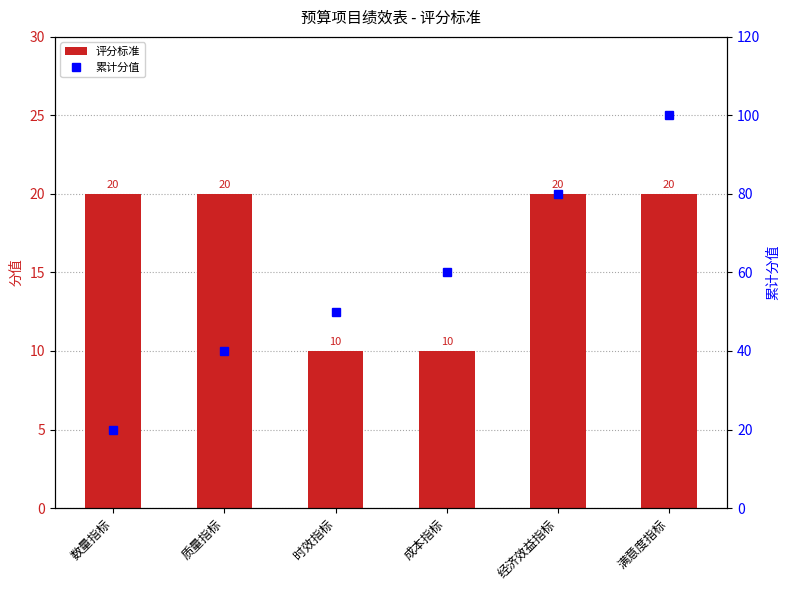

List the series in order of their peak value, highest first.

累计分值, 评分标准